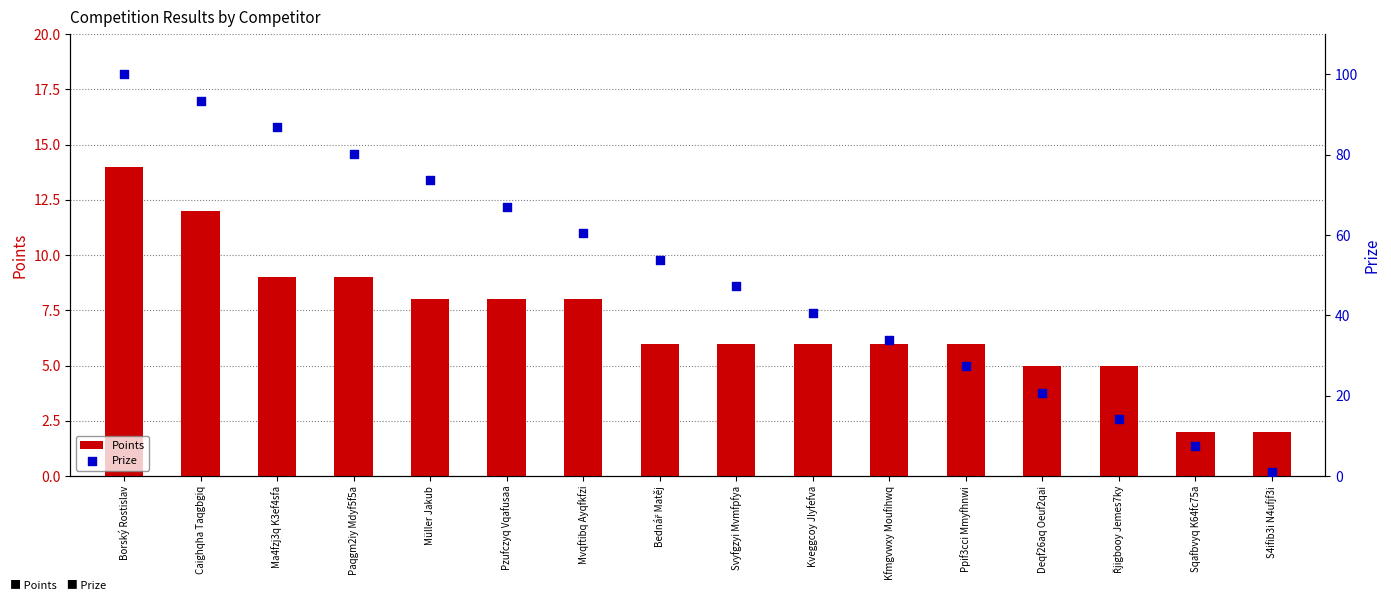

What are all the series names shown in the legend?

Points, Prize